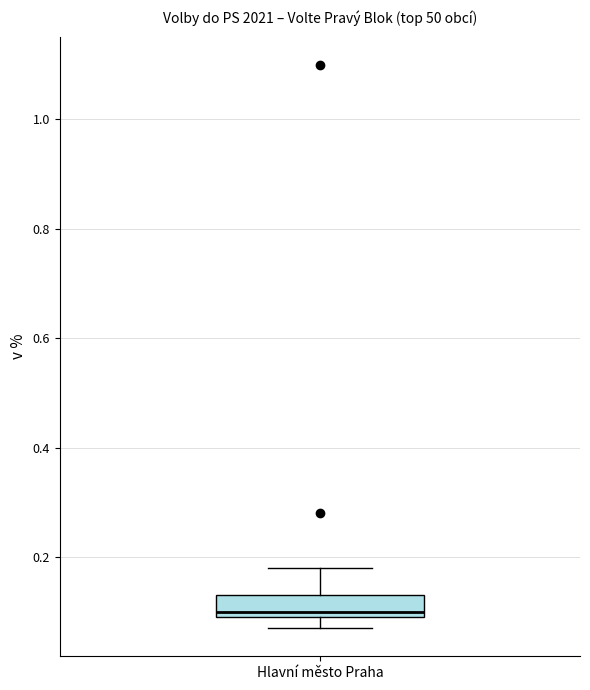

Where is the upper edge of the box for Hlavní město Praha on the y-axis? The values are not printed on the chart, so give them approximately, as read against the axis.

0.14